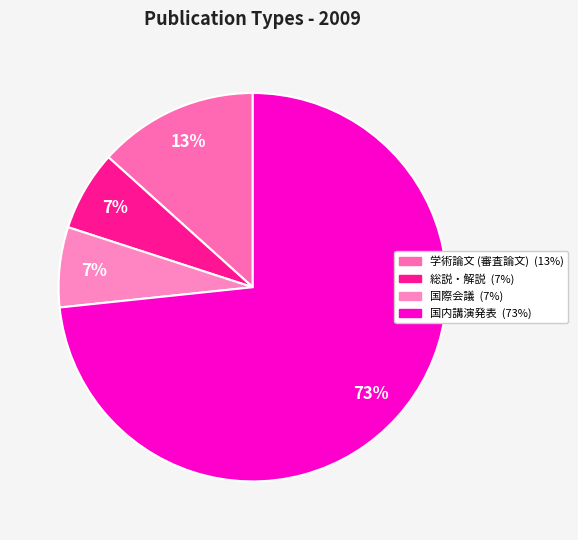

Rank the categories by value from lowest to highest.

総説・解説, 国際会議, 学術論文 (審査論文), 国内講演発表